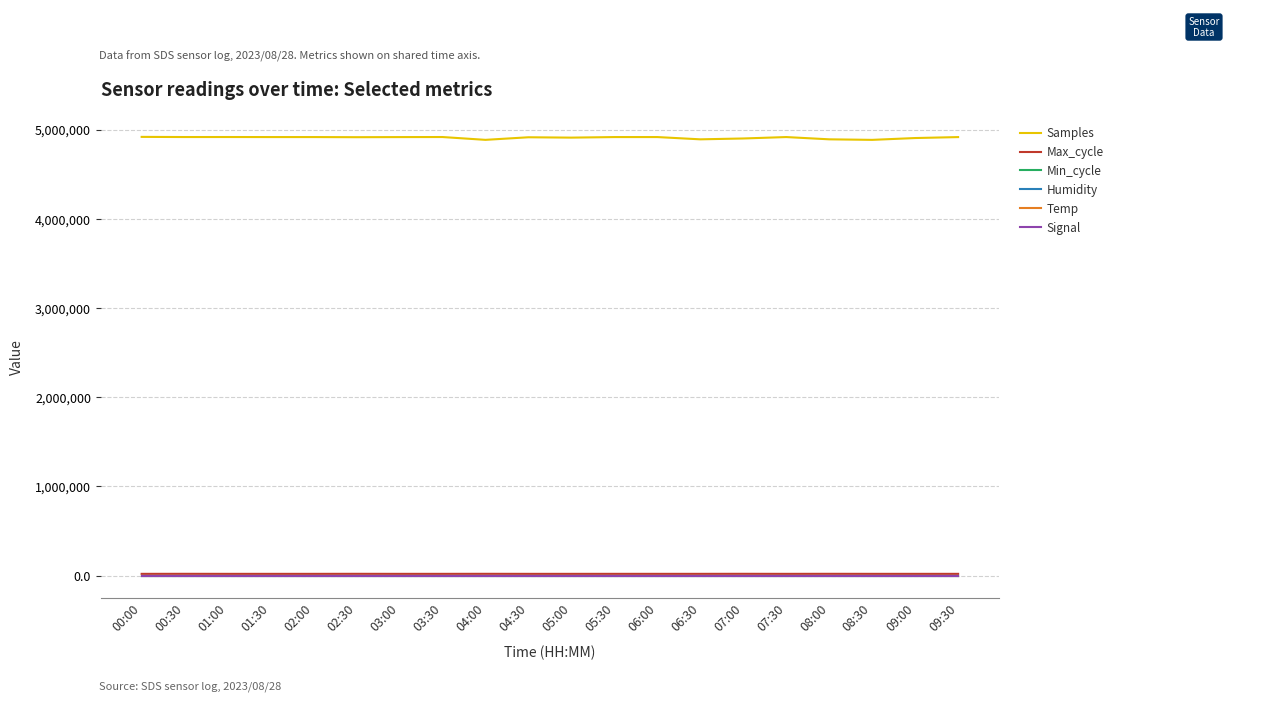

What is the greatest value displayed?

4917859.0